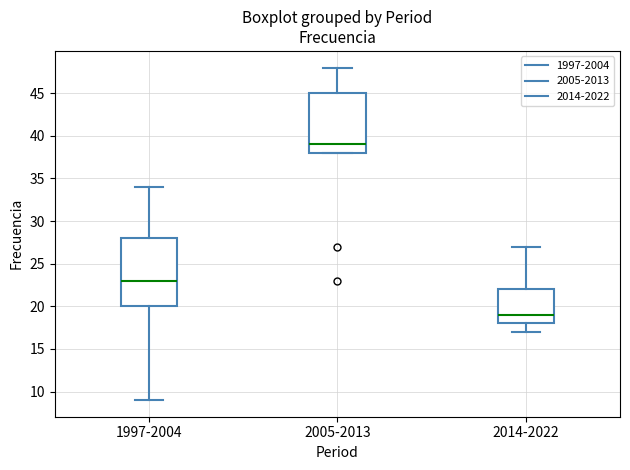

Where does the upper whisker of the box for 2005-2013 end on the y-axis? The values are not printed on the chart, so give them approximately, as read against the axis.

48